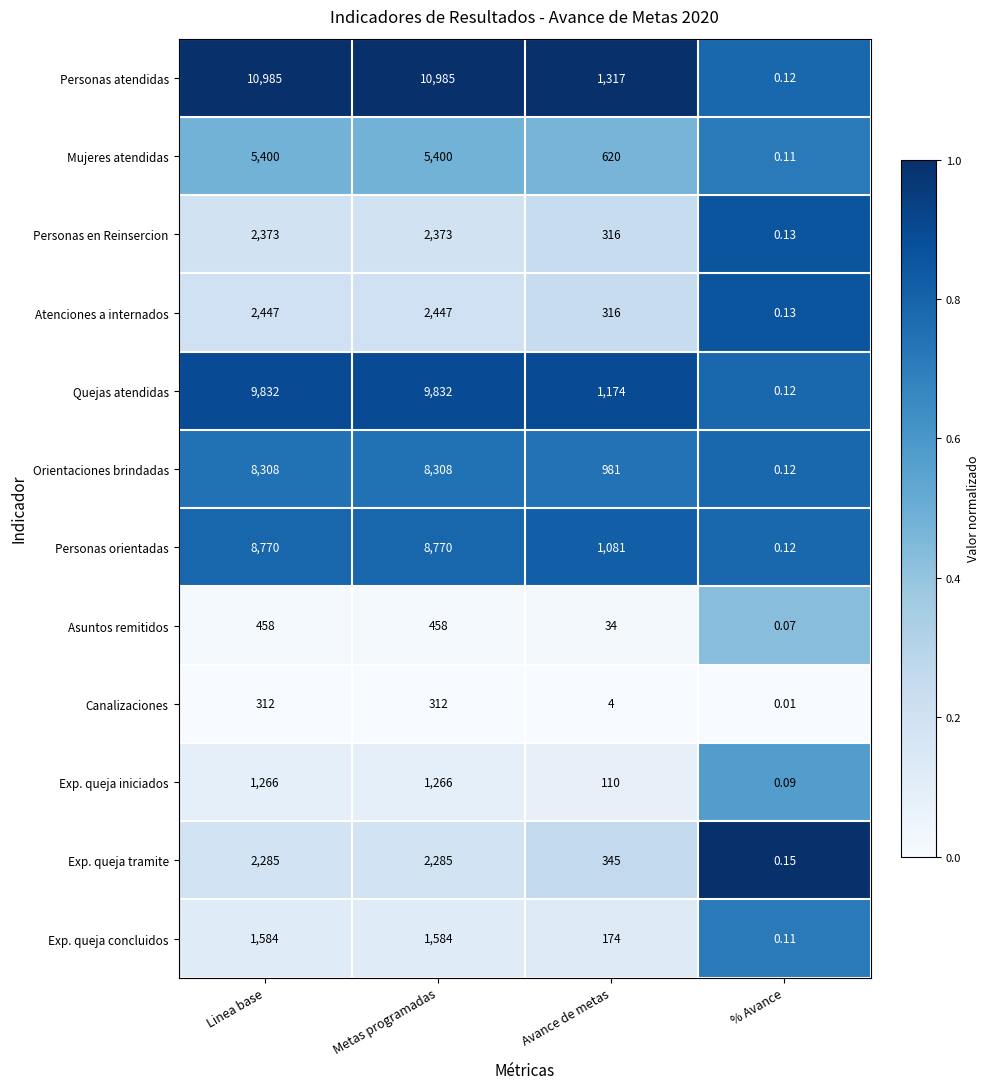

List the series in order of their peak value, highest first.

Personas atendidas, Quejas atendidas, Personas orientadas, Orientaciones brindadas, Mujeres atendidas, Atenciones a internados, Personas en Reinsercion, Exp. queja tramite, Exp. queja concluidos, Exp. queja iniciados, Asuntos remitidos, Canalizaciones